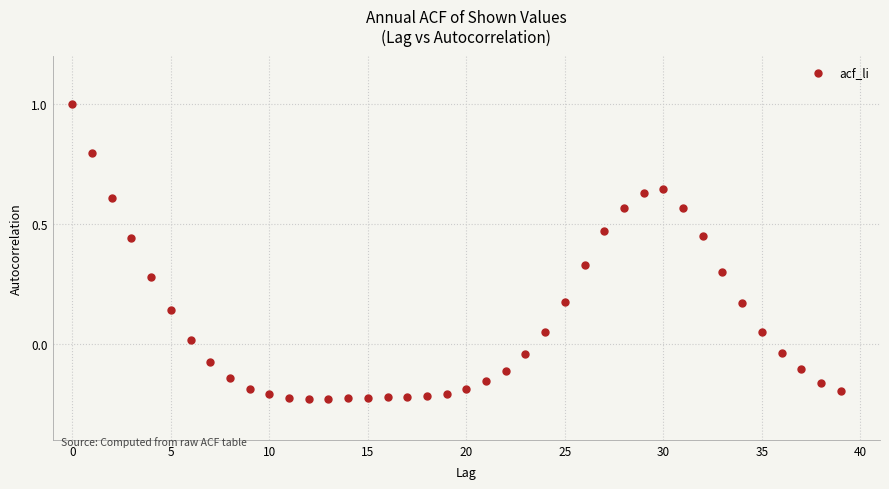

What is the range of Y values (max minus min)?

1.2